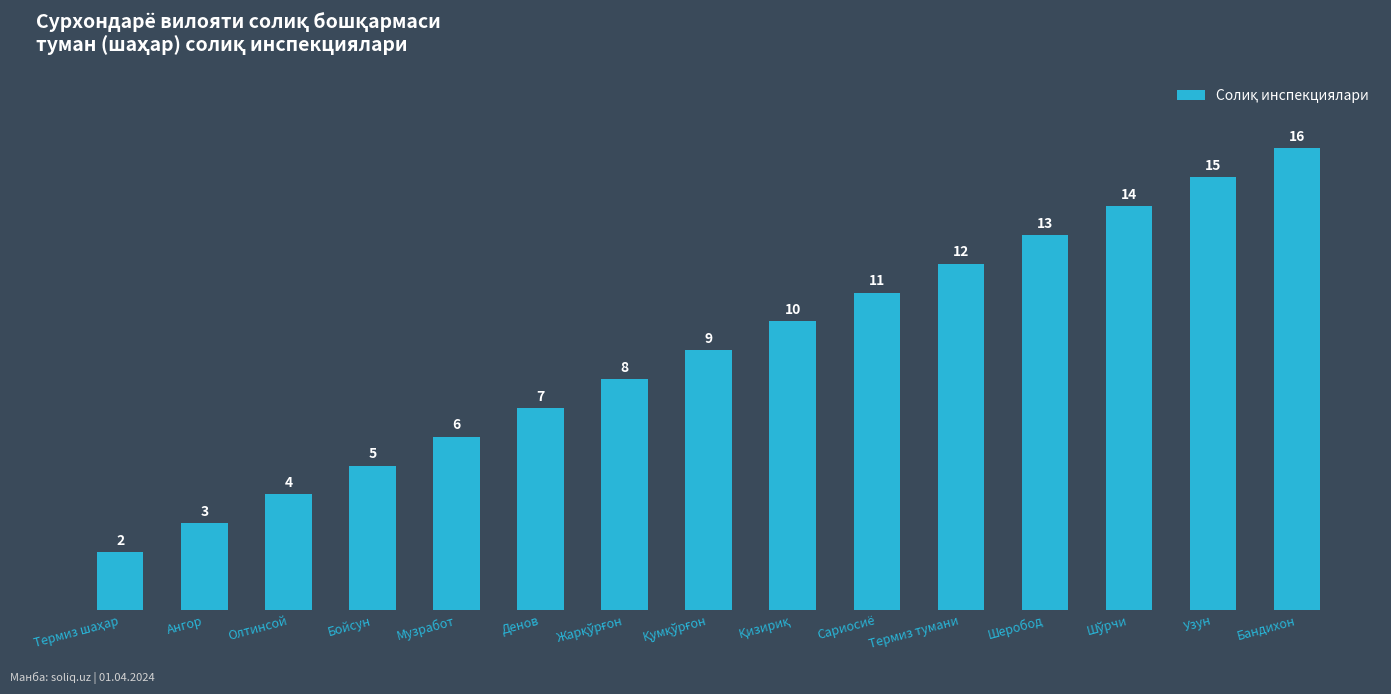

What is the sum of the values at Ангор and Олтинсой?

7